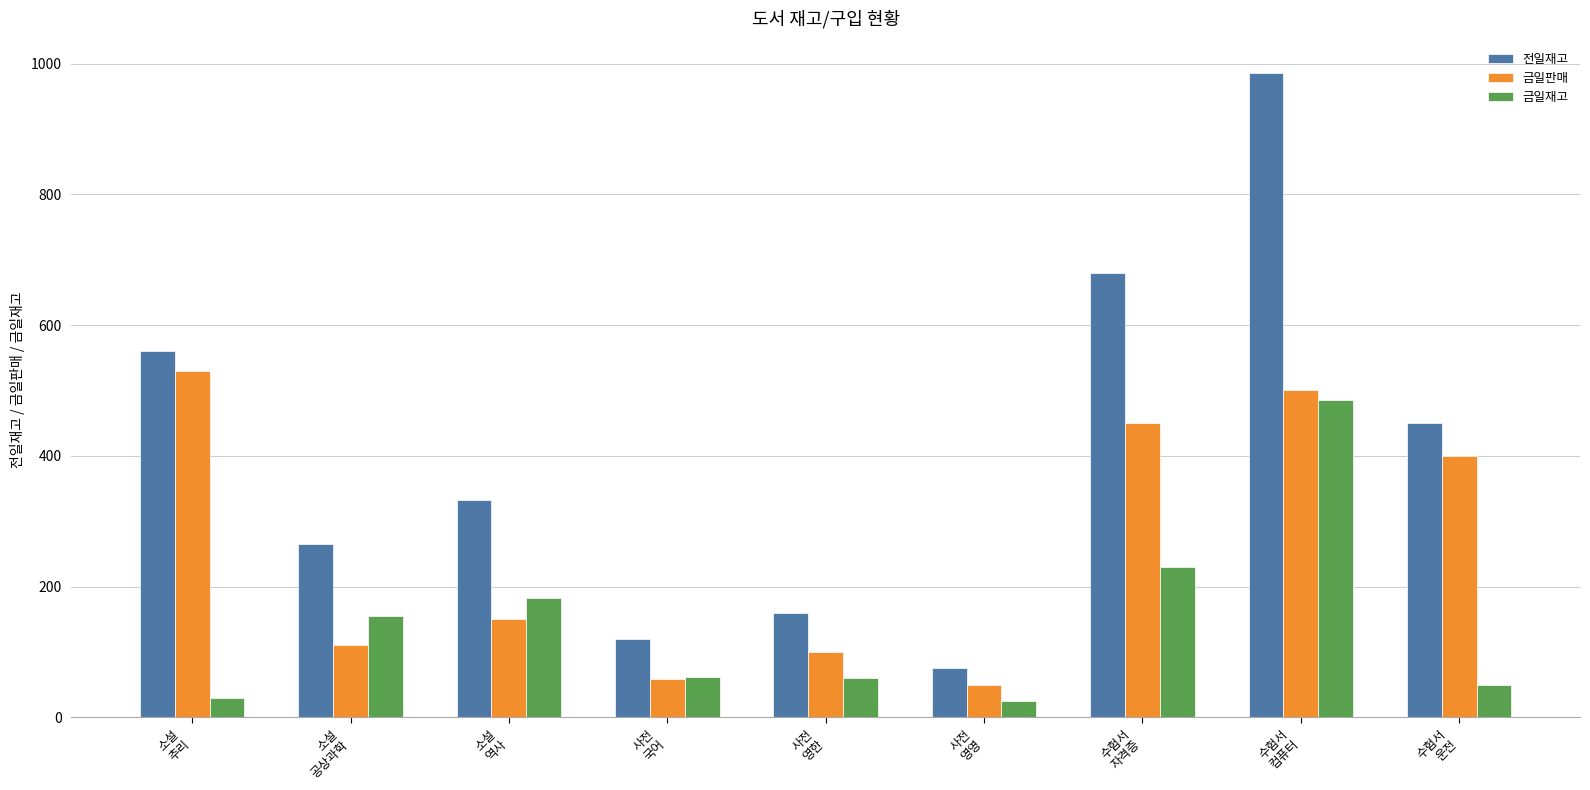

What is the total value across all series at 수험서
컴퓨터?

1970